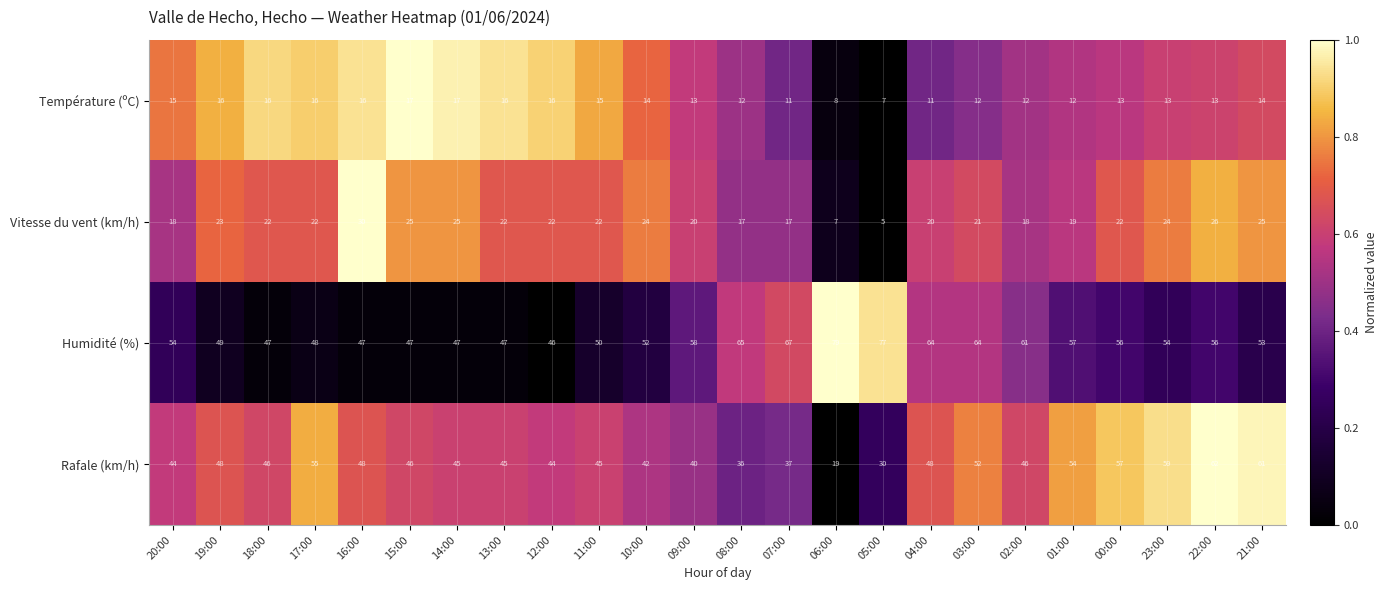

What is the spread (max minus min) of values at 09:00?

45